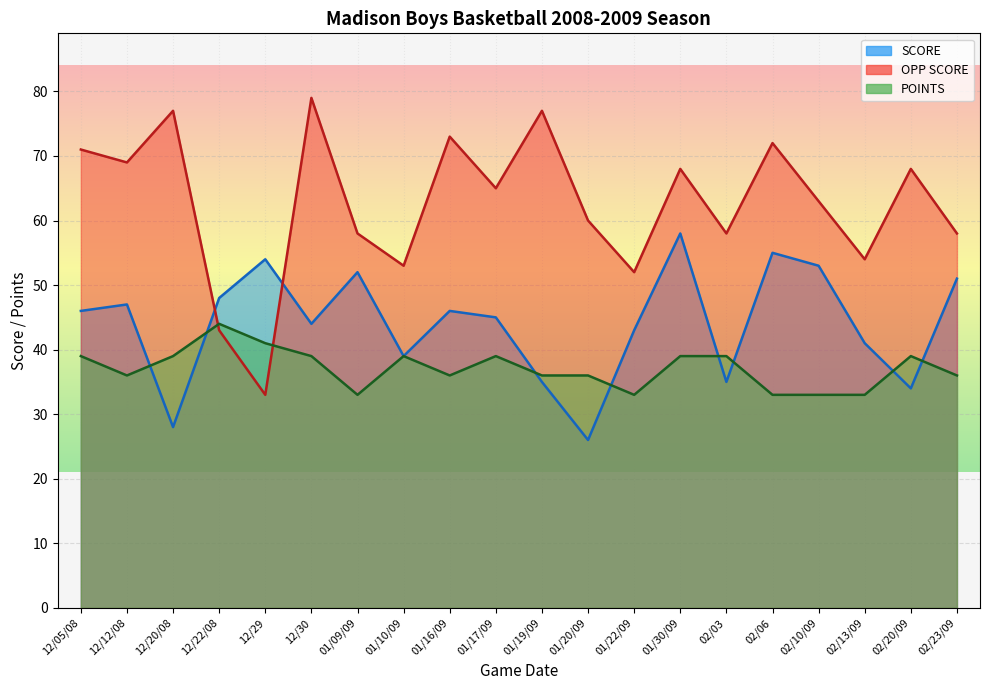

Which label corresponds to the largest value in the chart?

12/30